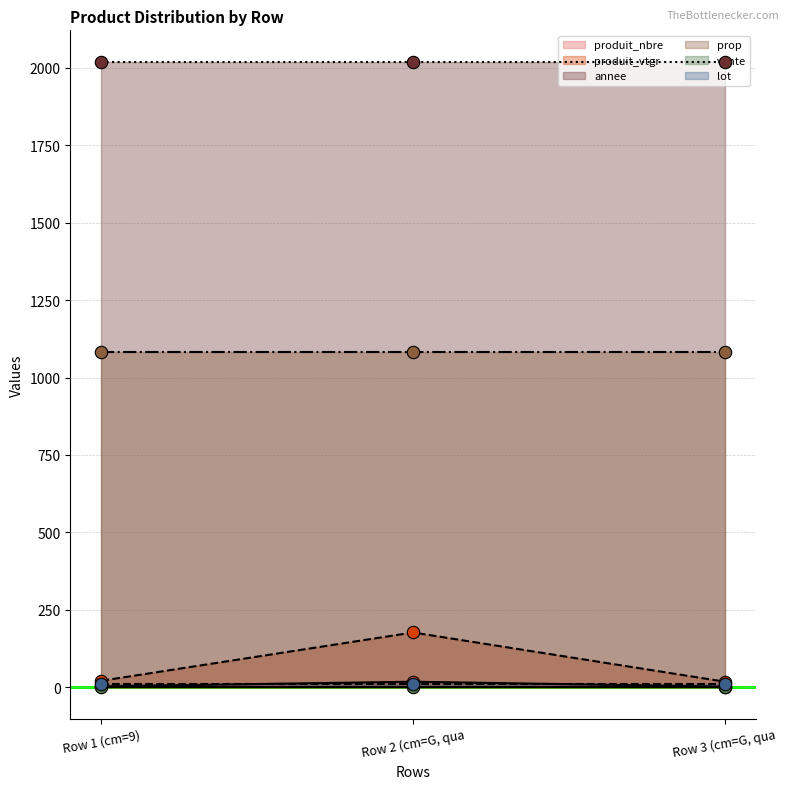

Which series has the widest spread of Y values?

produit_vtgr